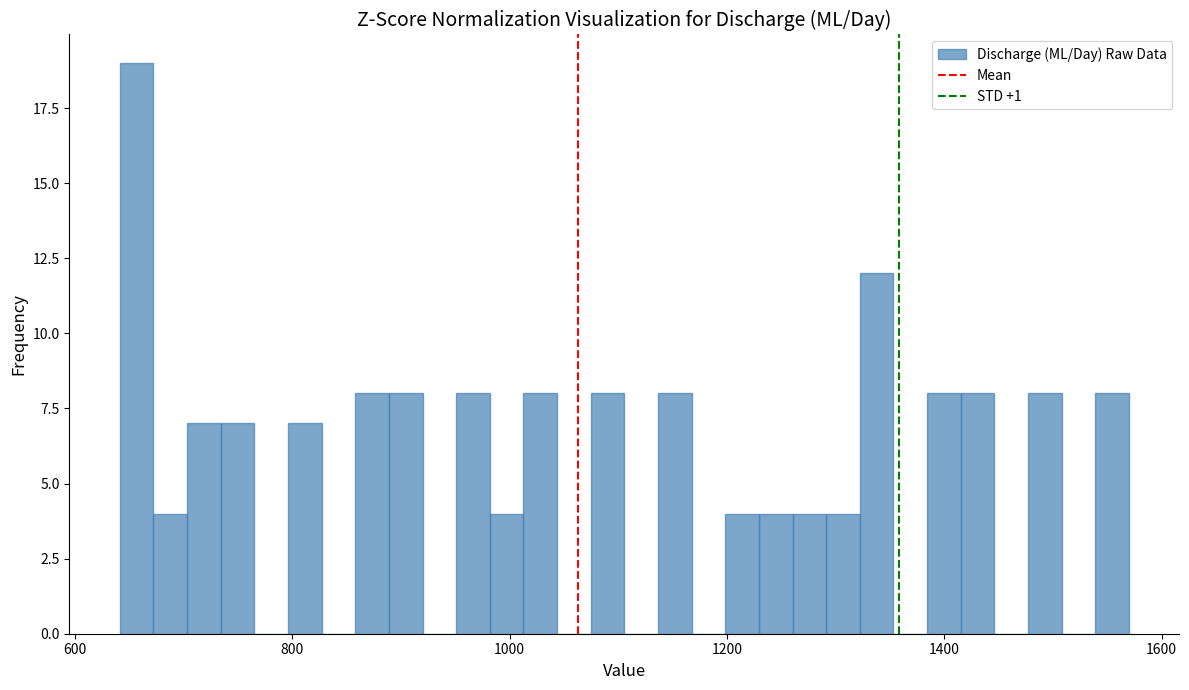

Read against the x-axis, roughly where is the centre of the tallest bar?

660